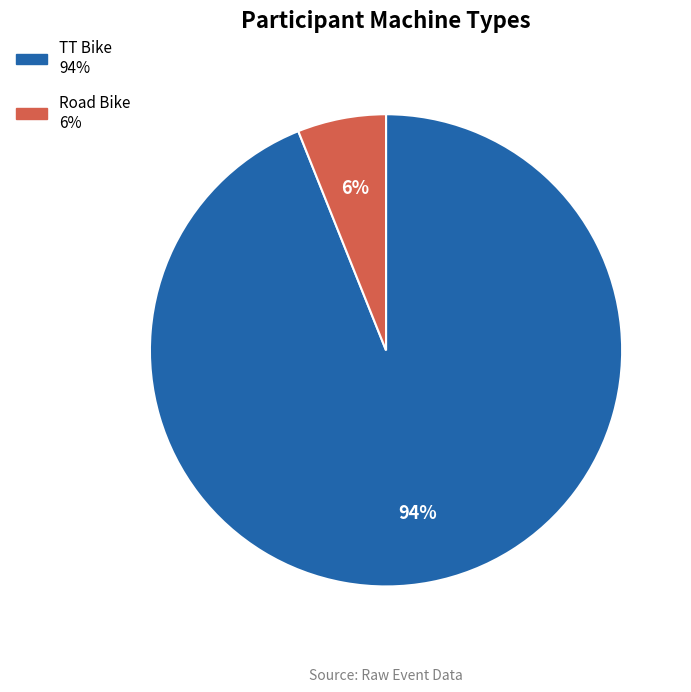

Which category has the biggest portion of the pie?

TT Bike